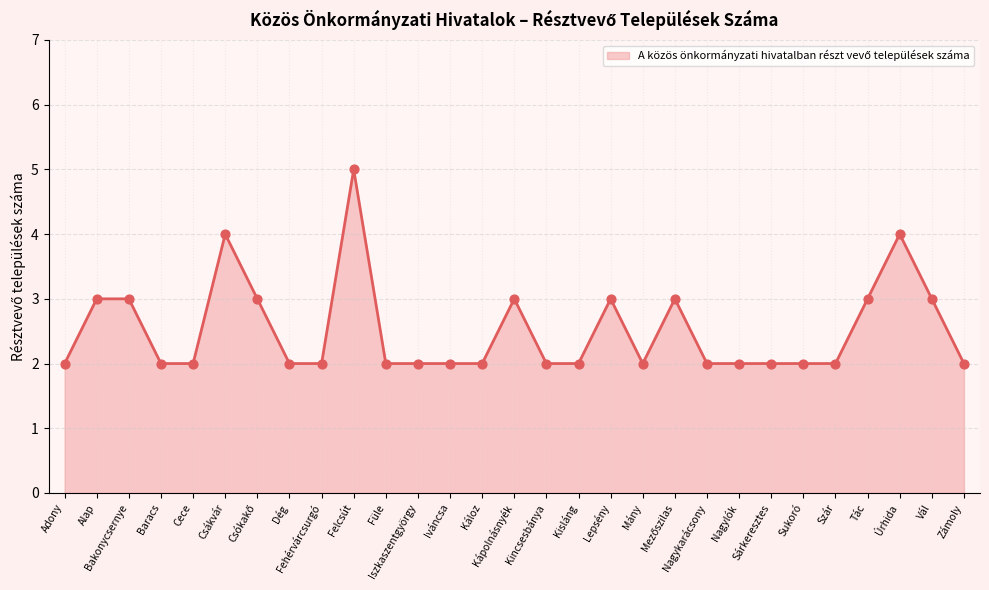

What is the ratio of the value at Baracs to the value at Alap?

0.7